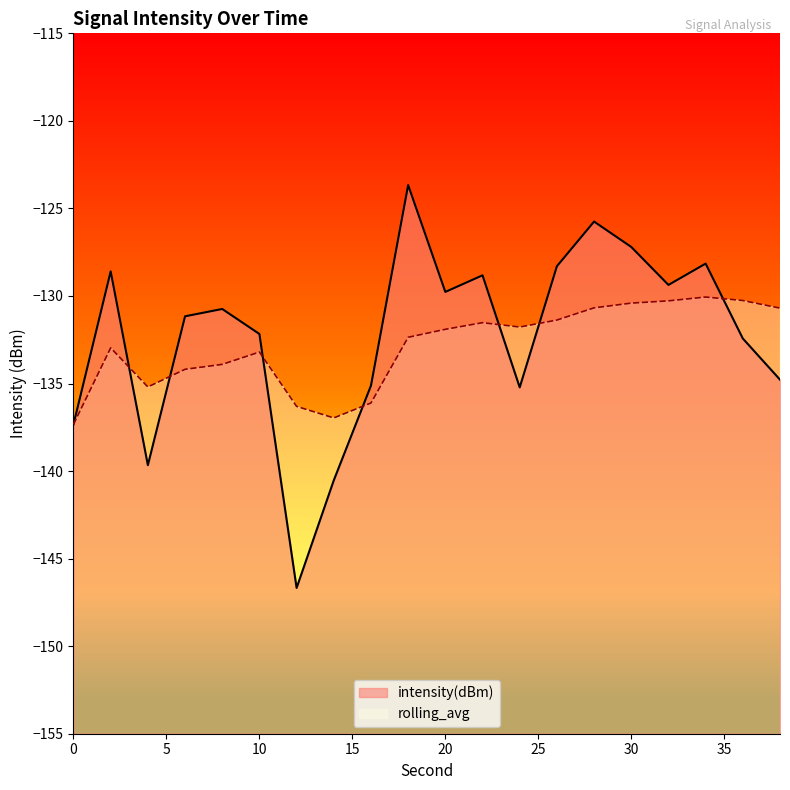

How many lines are shown in the chart?

2